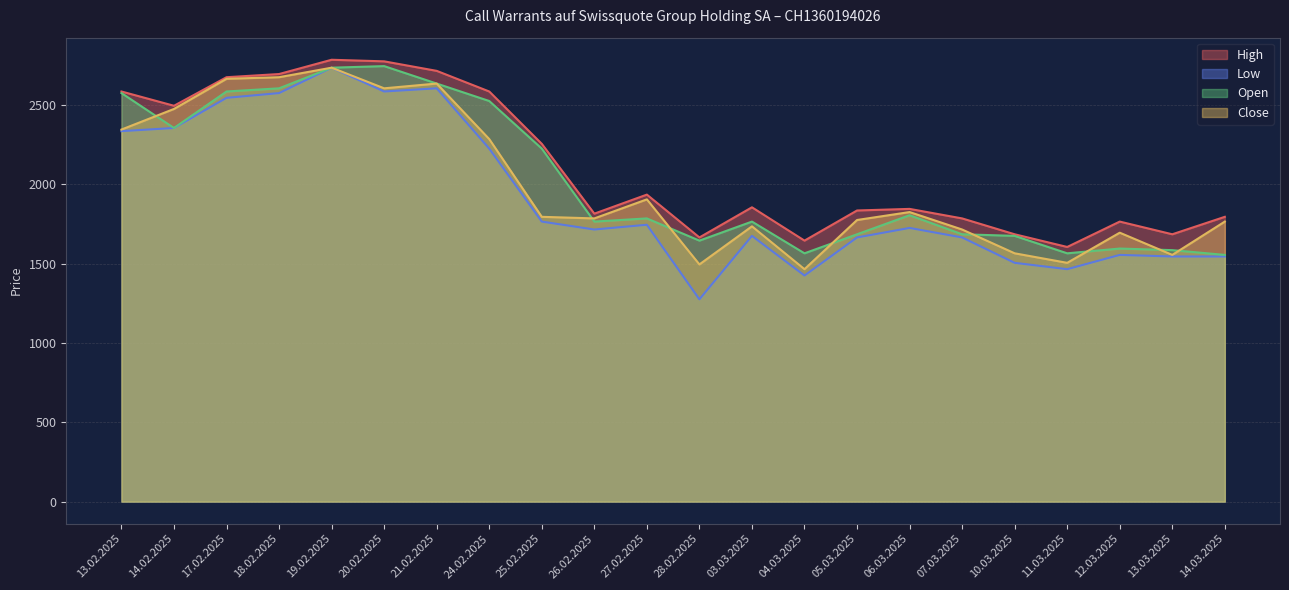

The value of High at 14.02.2025 is 4029. True or false?

False